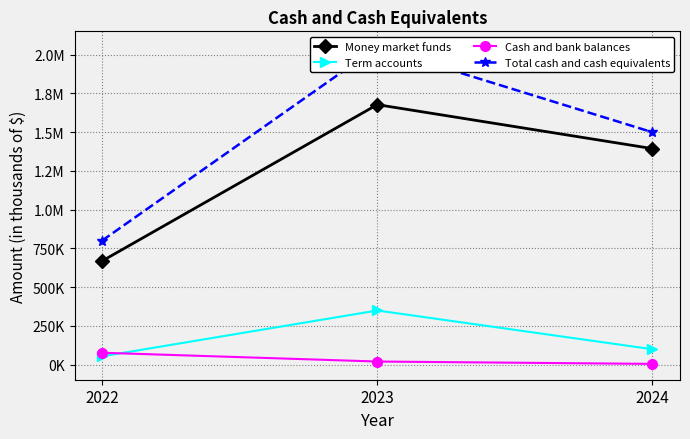

How many data points does each series have?

3